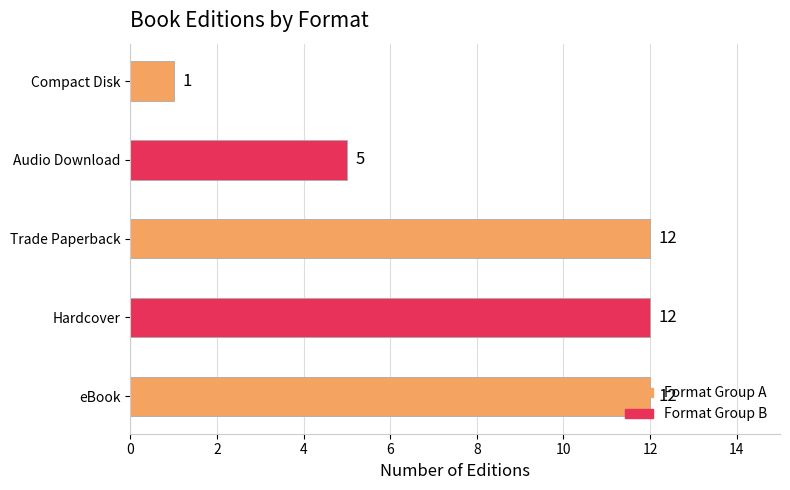

The value at Audio Download is 1. True or false?

False